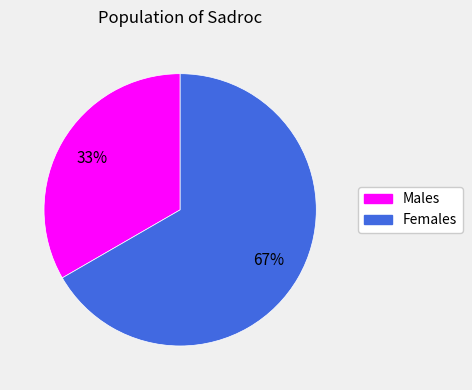

Is there a majority slice in this chart?

Yes